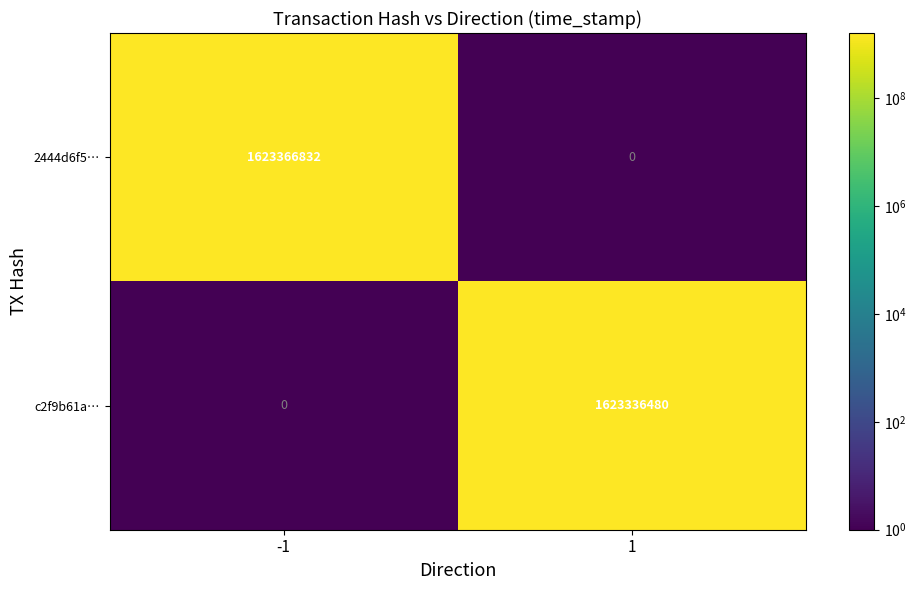

The value of 2444d6f5… at 1 is -952030860. True or false?

False